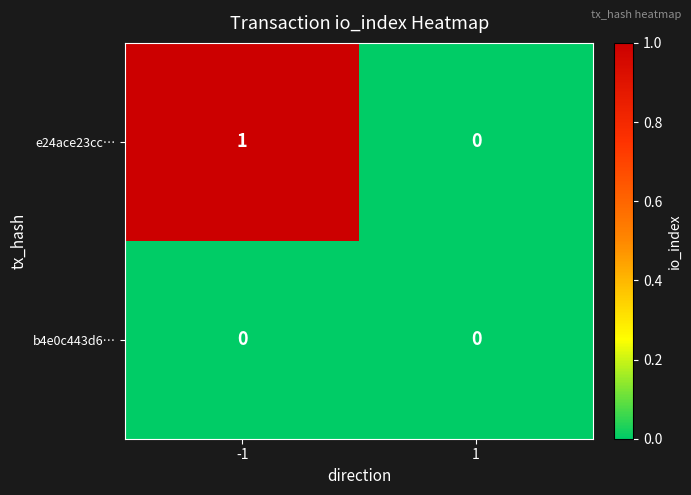

Rank the series by their average value, from lowest to highest.

b4e0c443d6…, e24ace23cc…